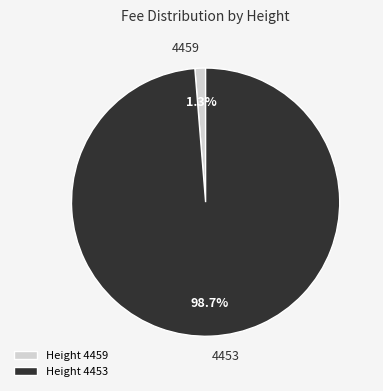

What percentage is the 4453 slice, to the nearest percent?

99%